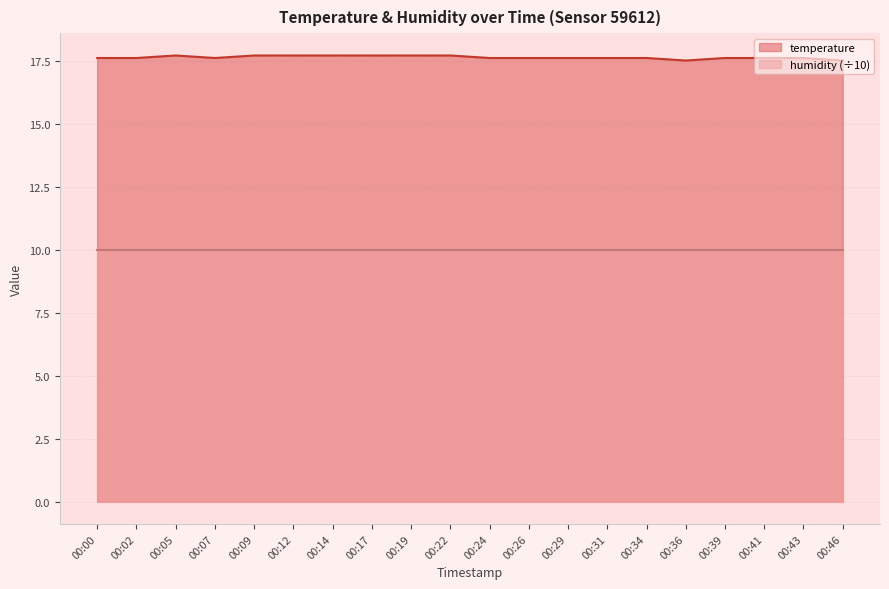

At which category does the data reach its first local peak?

00:05